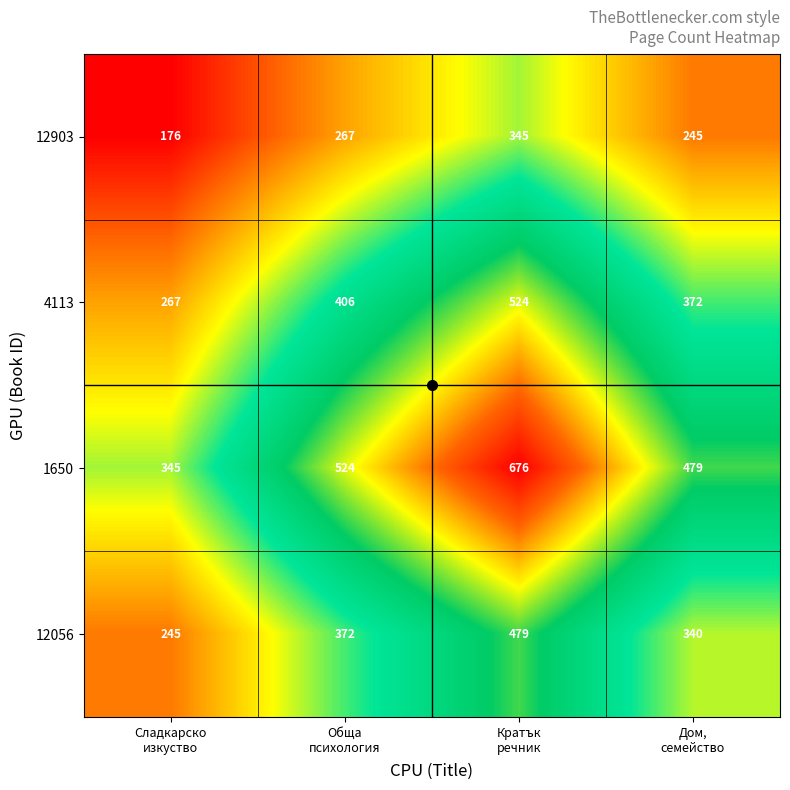

Count the 12056 values in the range 340 to 479.

3